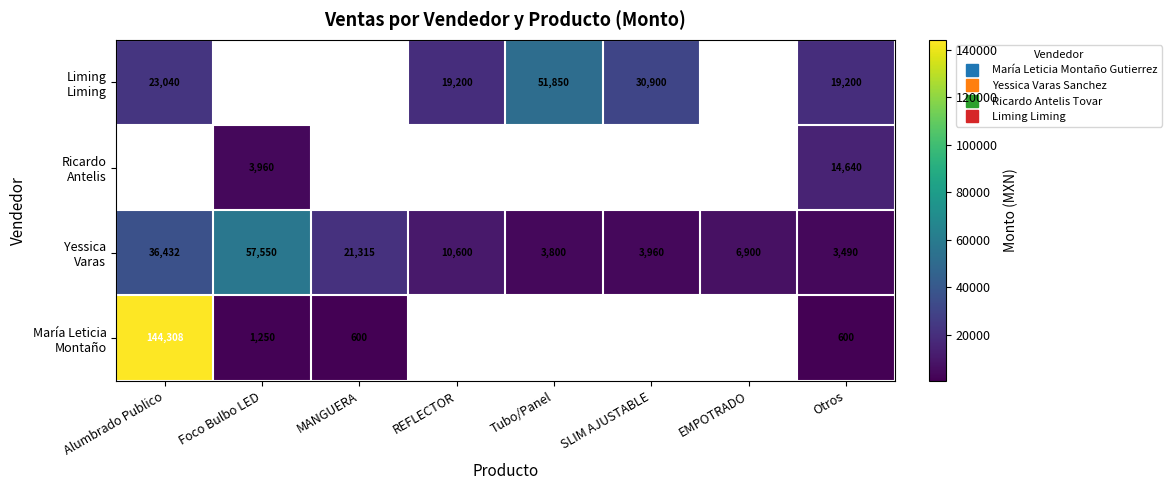

Is the value of Liming Liming at Foco Bulbo LED greater than the value of Yessica Varas at REFLECTOR?

No